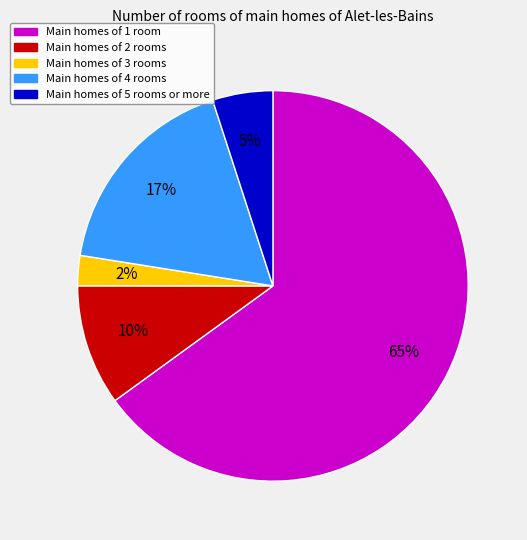

To the nearest percent, what is the average slice percentage?

20%